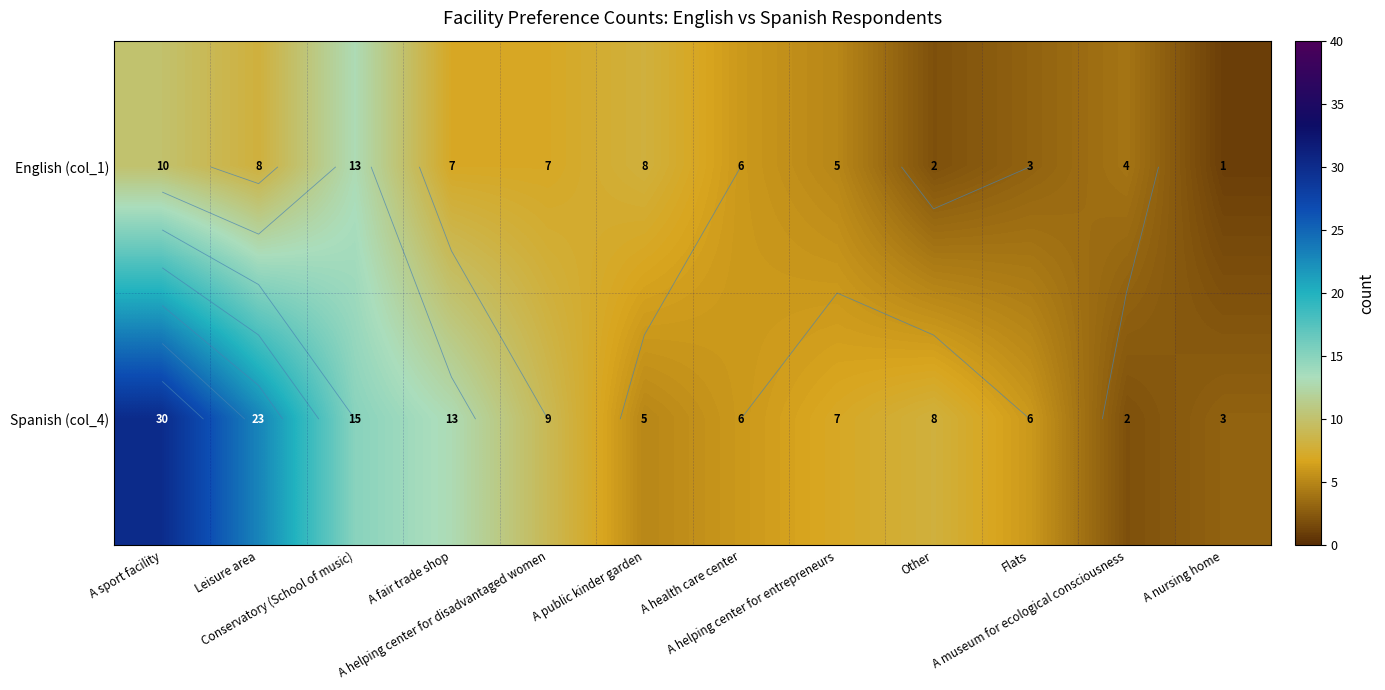

At which category is the sum across all series the highest?

A sport facility